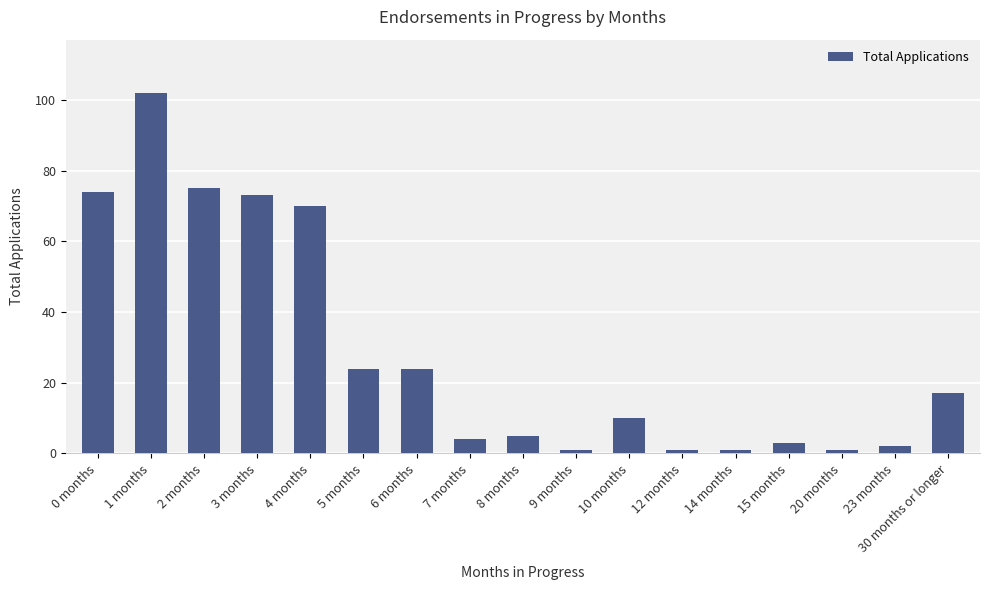

Which has a higher value, 9 months or 0 months?

0 months